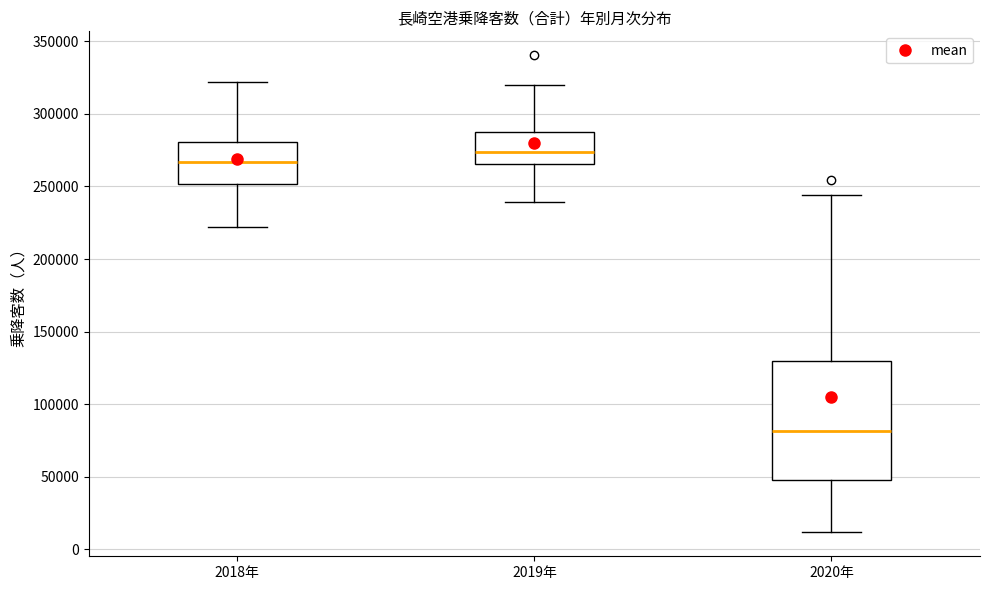

Comparing the boxes themselves (not the whiskers), which one is the tallest?

2020年